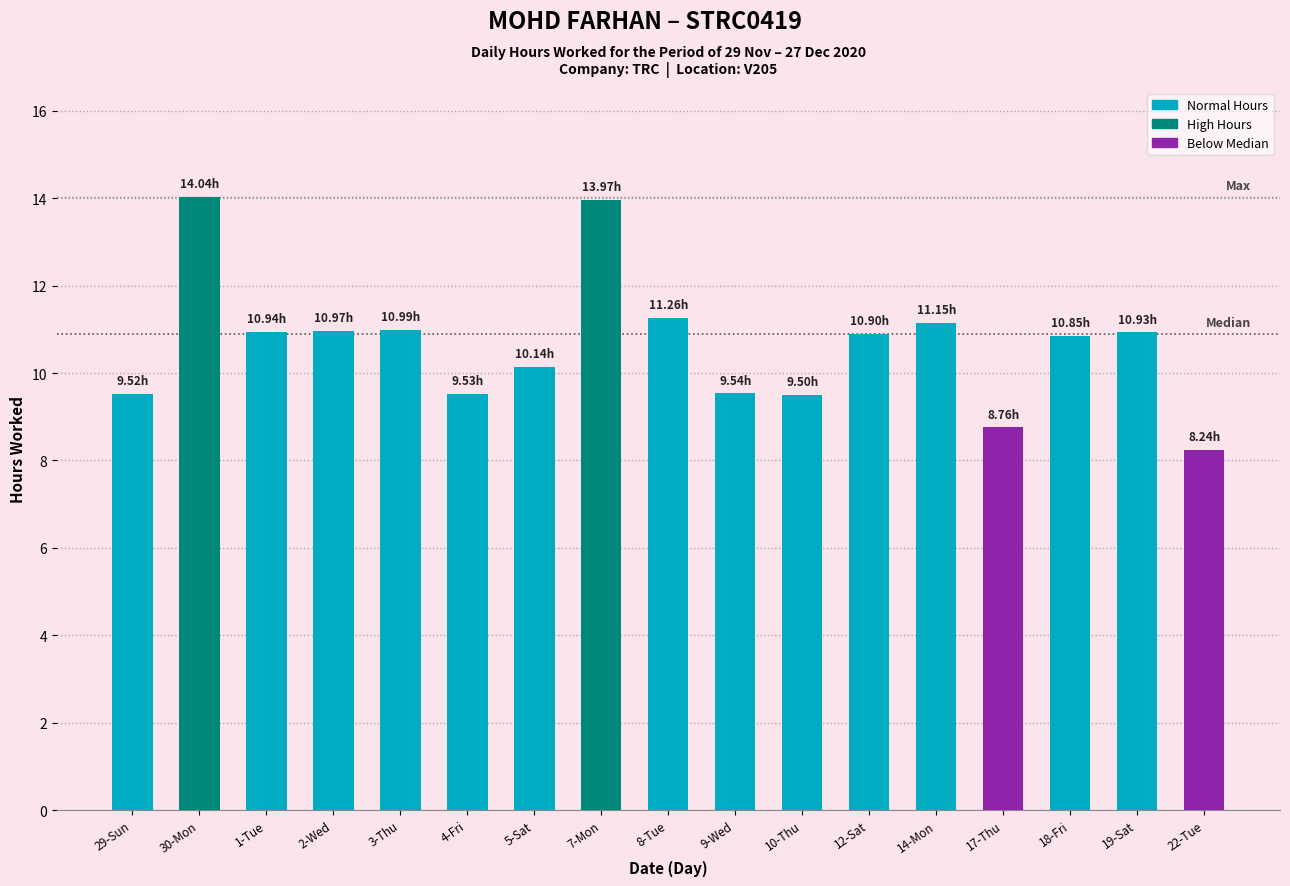

The chart shows a value of 4.3 at 10-Thu. True or false?

False